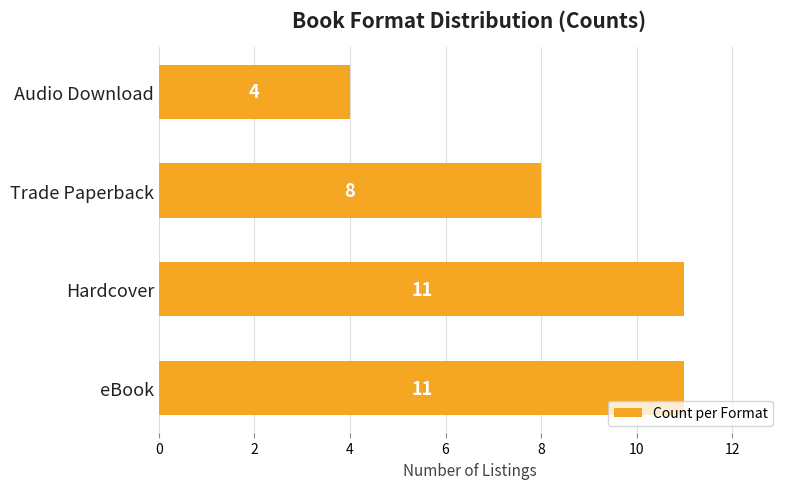

Does the chart contain stacked bars?

No